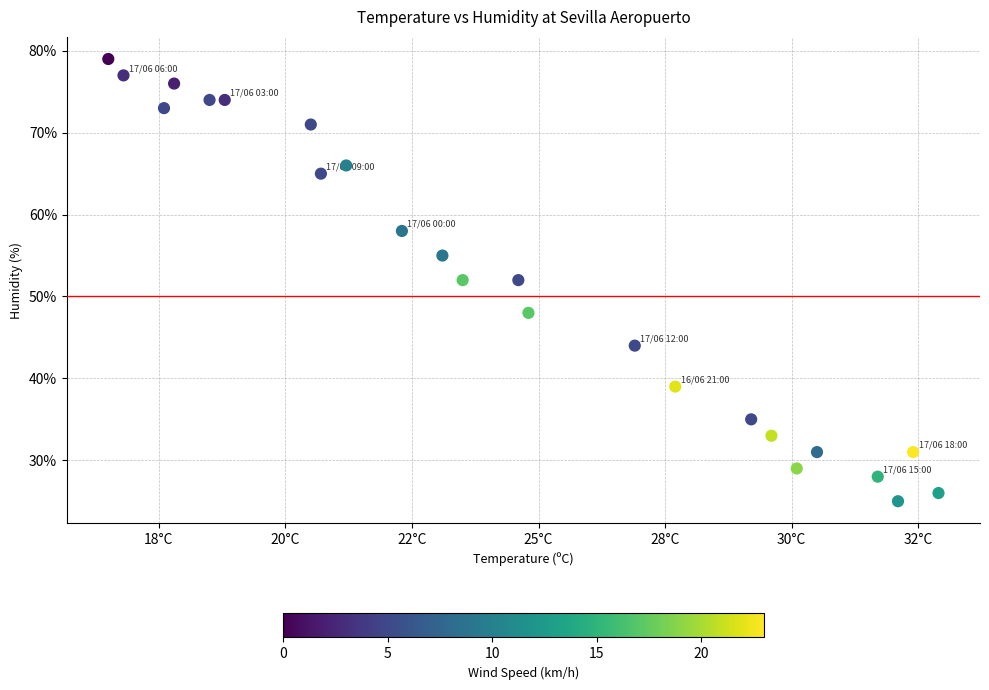

What is the range of Y values (max minus min)?

54